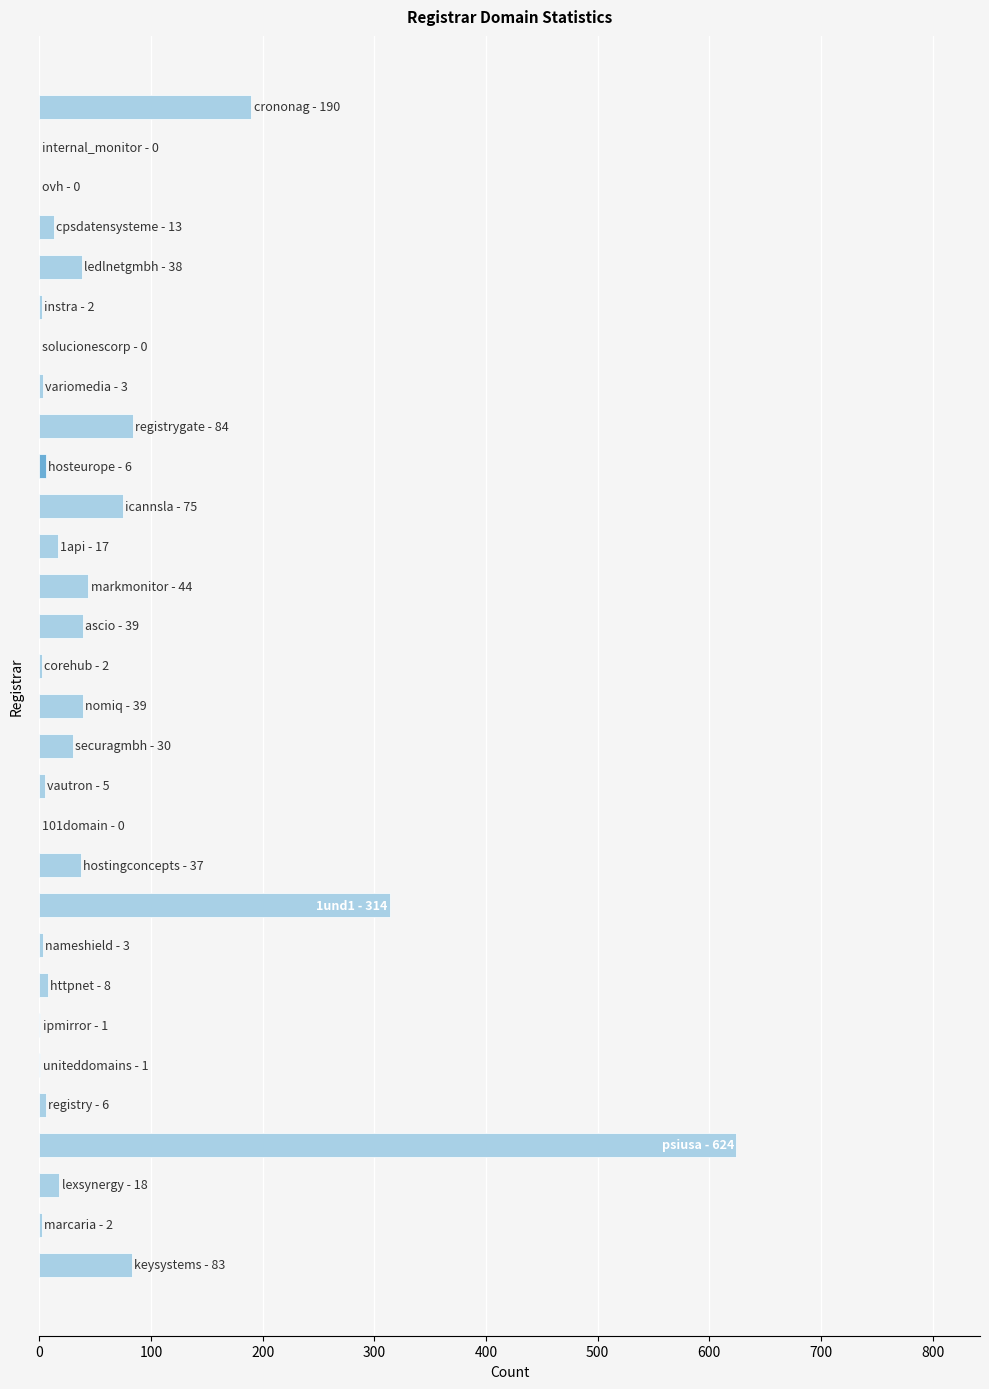

What is the maximum value shown in the chart?

624